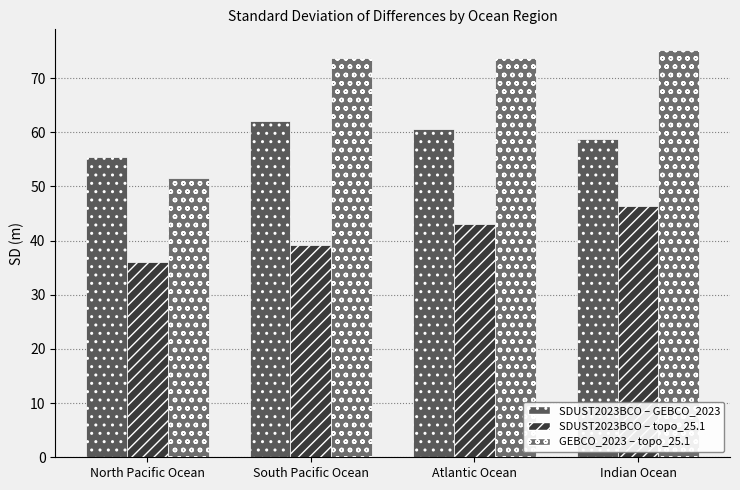

Are the bars grouped side by side (vs. stacked)?

Yes